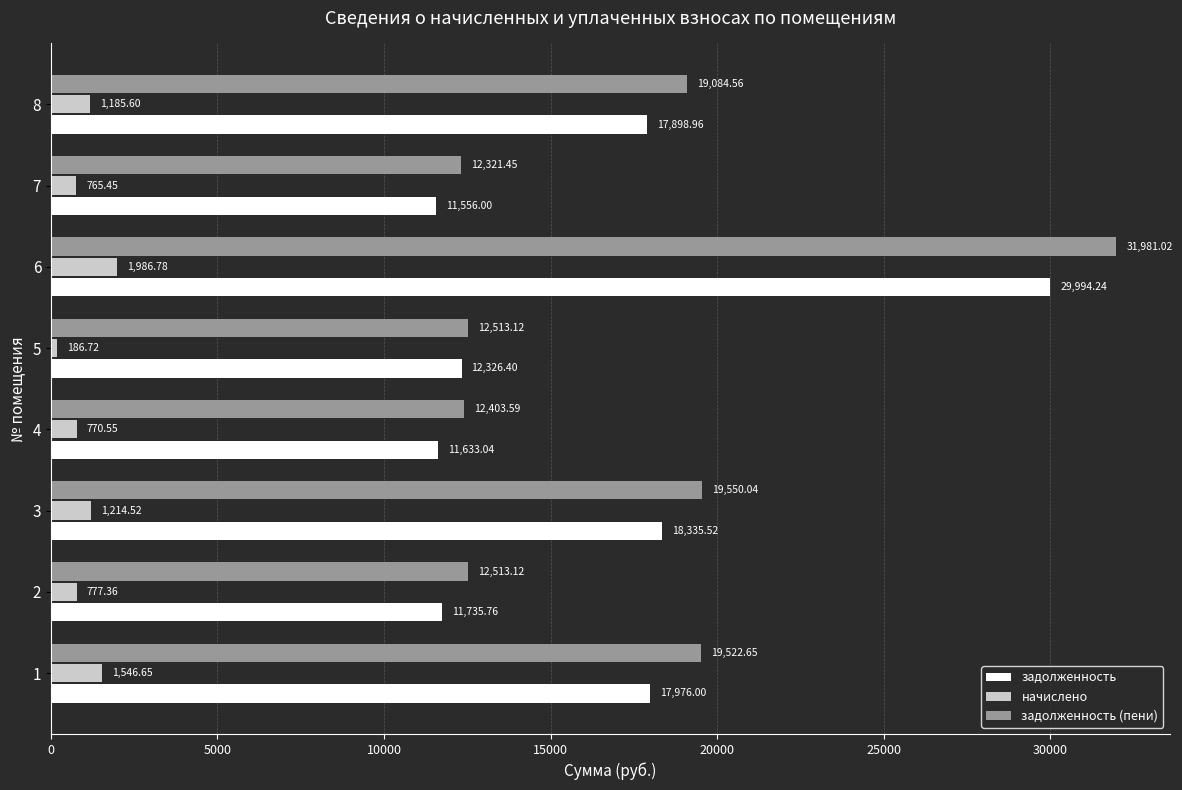

Rank the categories by начислено value from lowest to highest.

5, 7, 4, 2, 8, 3, 1, 6